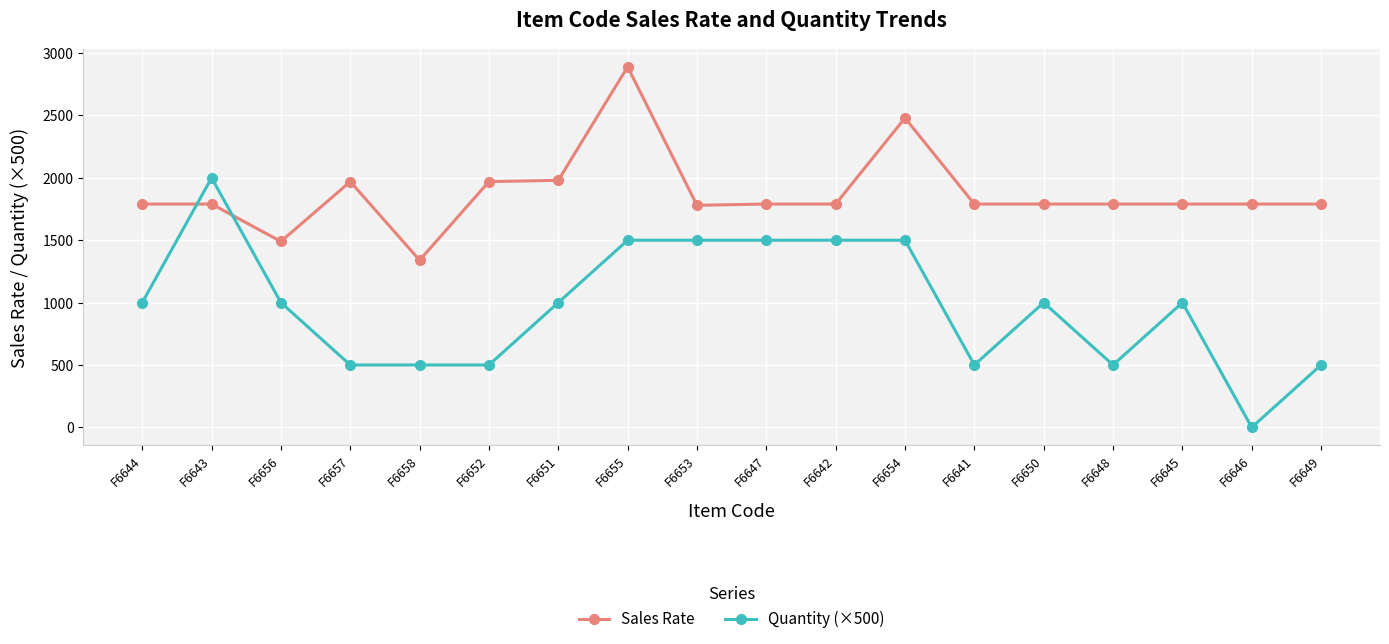

Is the value of Sales Rate at F6656 greater than the value of Quantity (×500) at F6658?

Yes